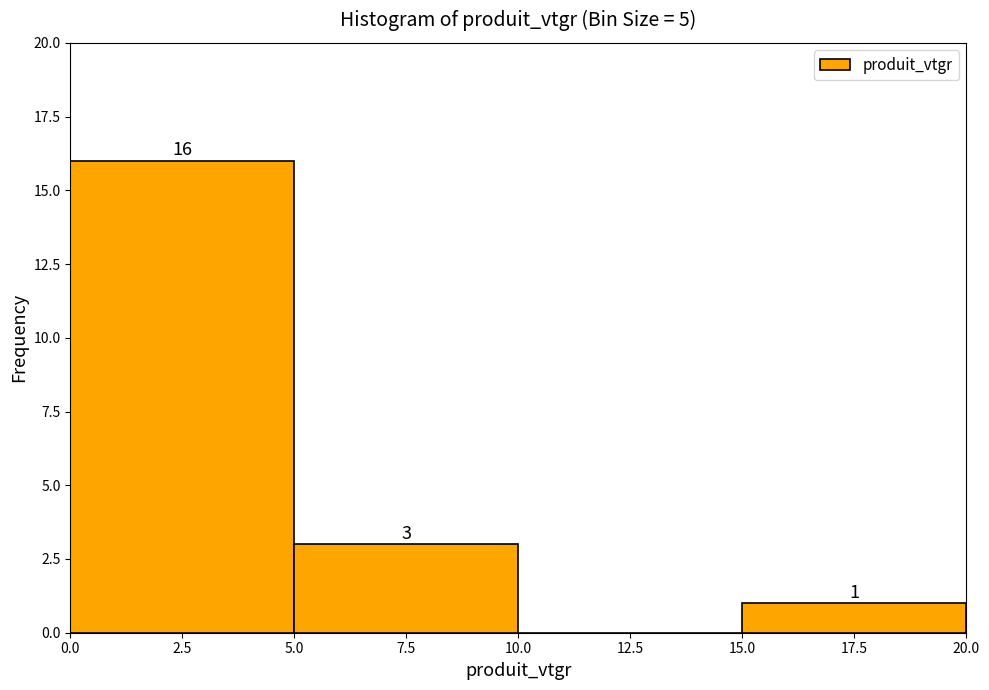

Over which range of the x-axis is the bar tallest?

0.0 to 5.0